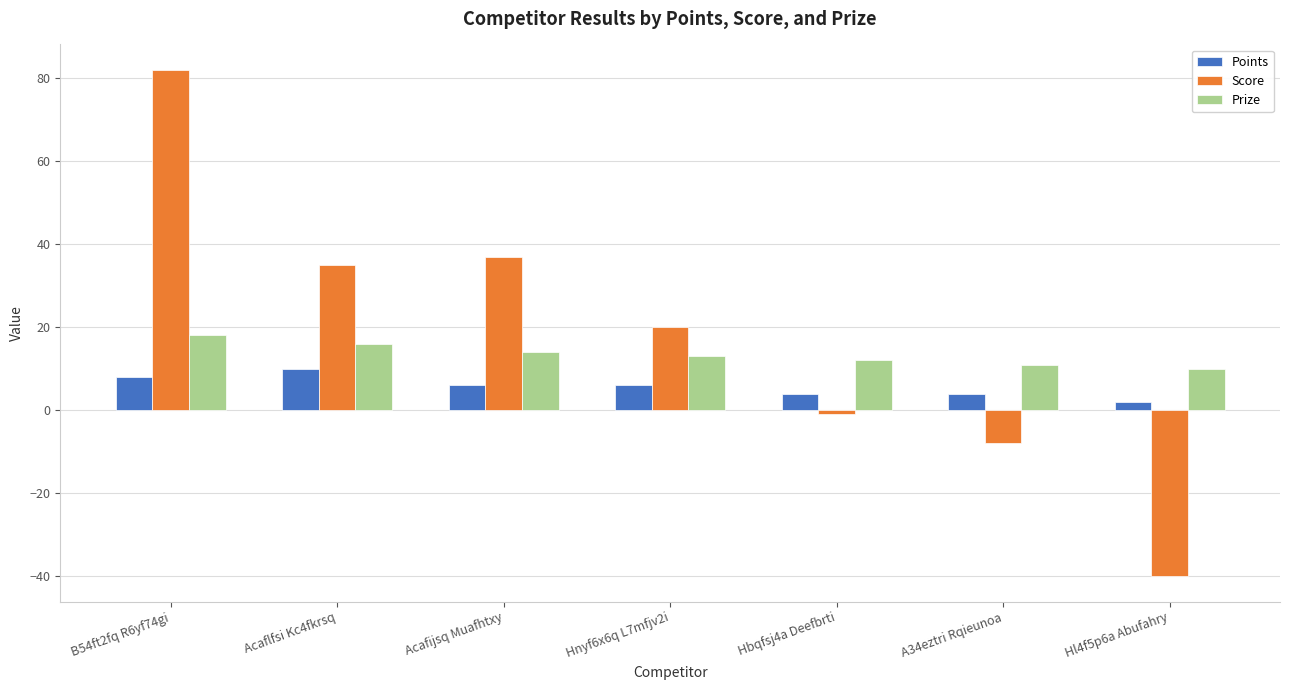

Between Acaflfsi Kc4fkrsq and Hl4f5p6a Abufahry, which series saw the biggest shift?

Score